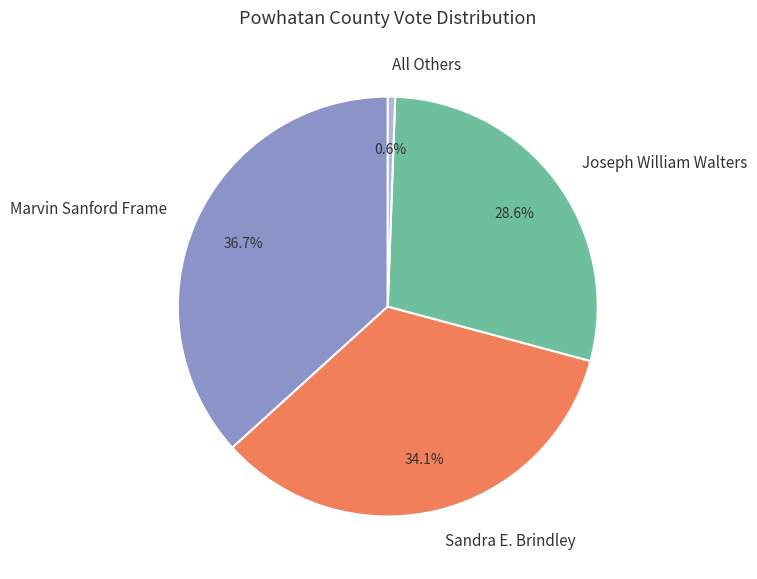

Rank the categories by value from lowest to highest.

All Others, Joseph William Walters, Sandra E. Brindley, Marvin Sanford Frame